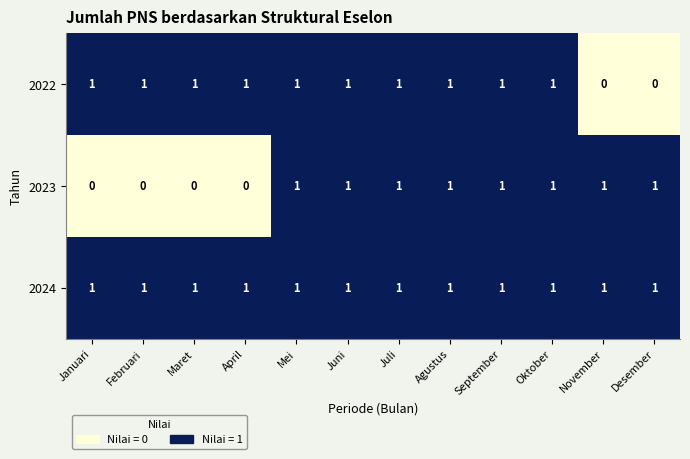

Rank the series by their average value, from highest to lowest.

2024, 2022, 2023